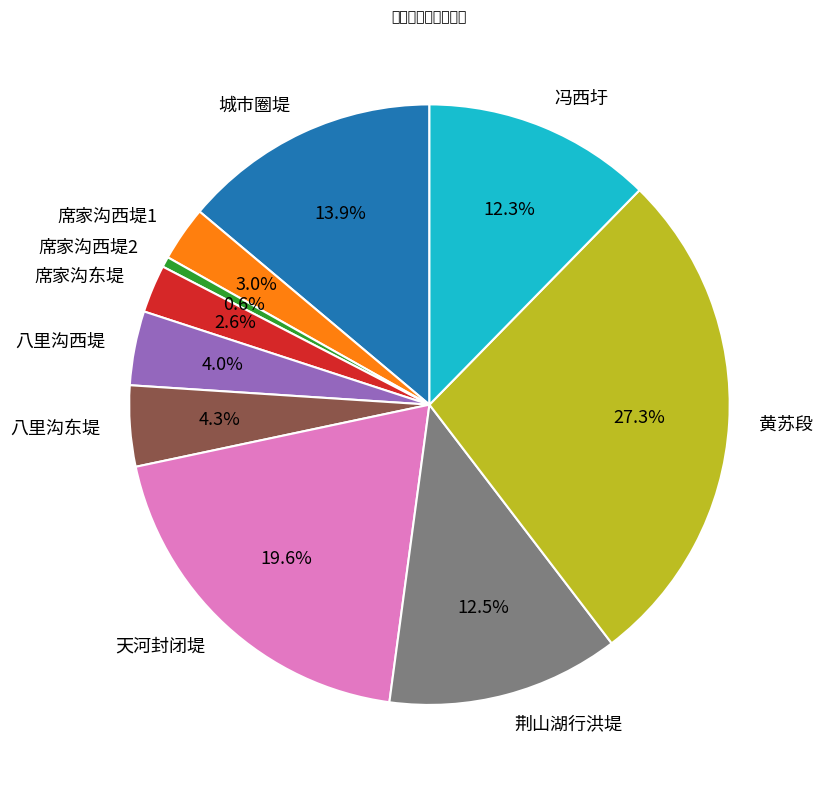

Which slice is the largest?

黄苏段